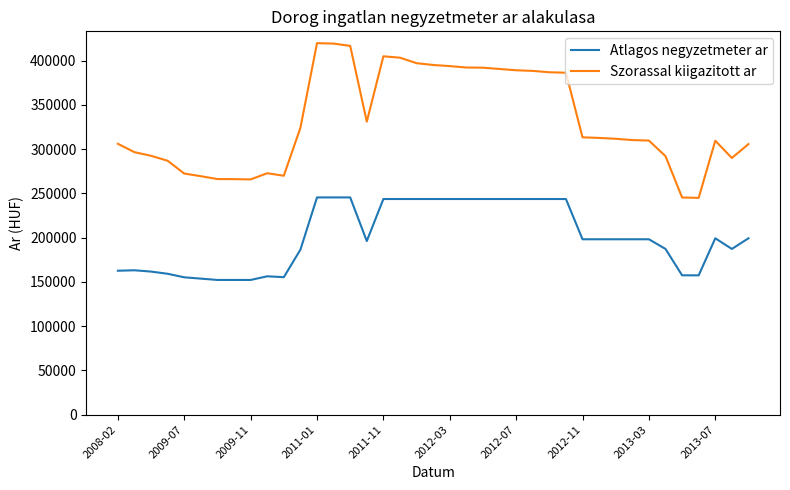

True or false: Atlagos negyzetmeter ar and Szorassal kiigazitott ar cross at least once.

False